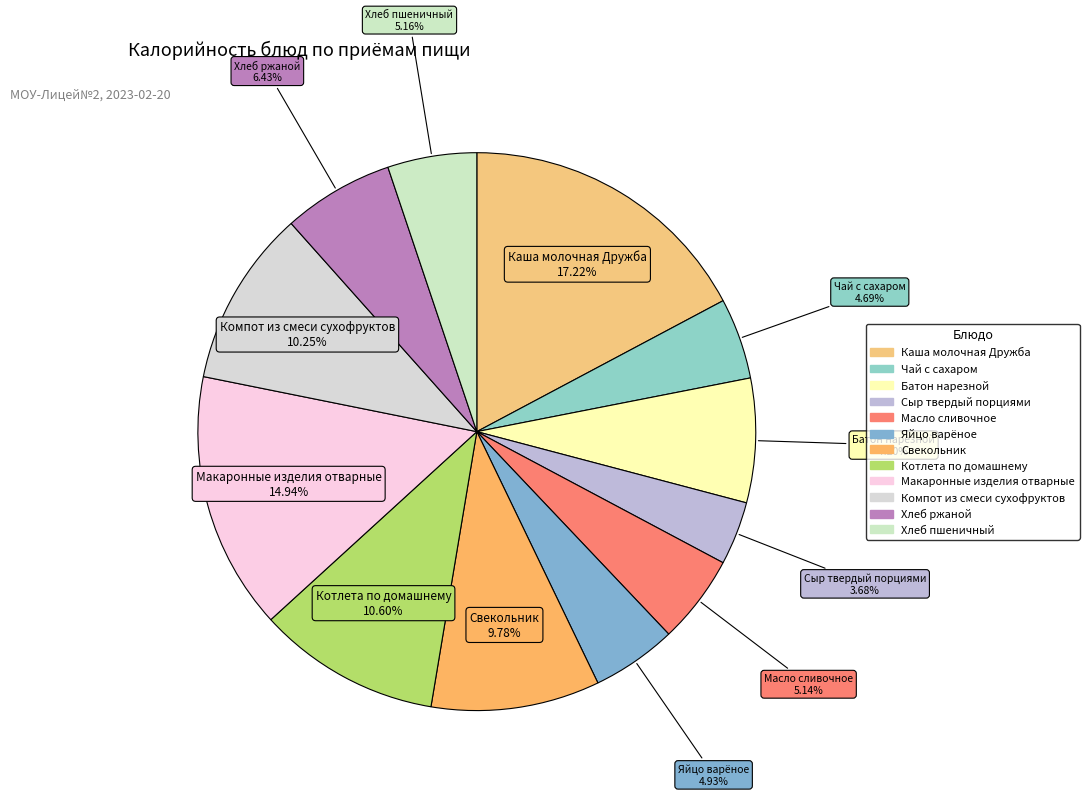

Which has a higher value, Сыр твердый порциями or Свекольник?

Свекольник